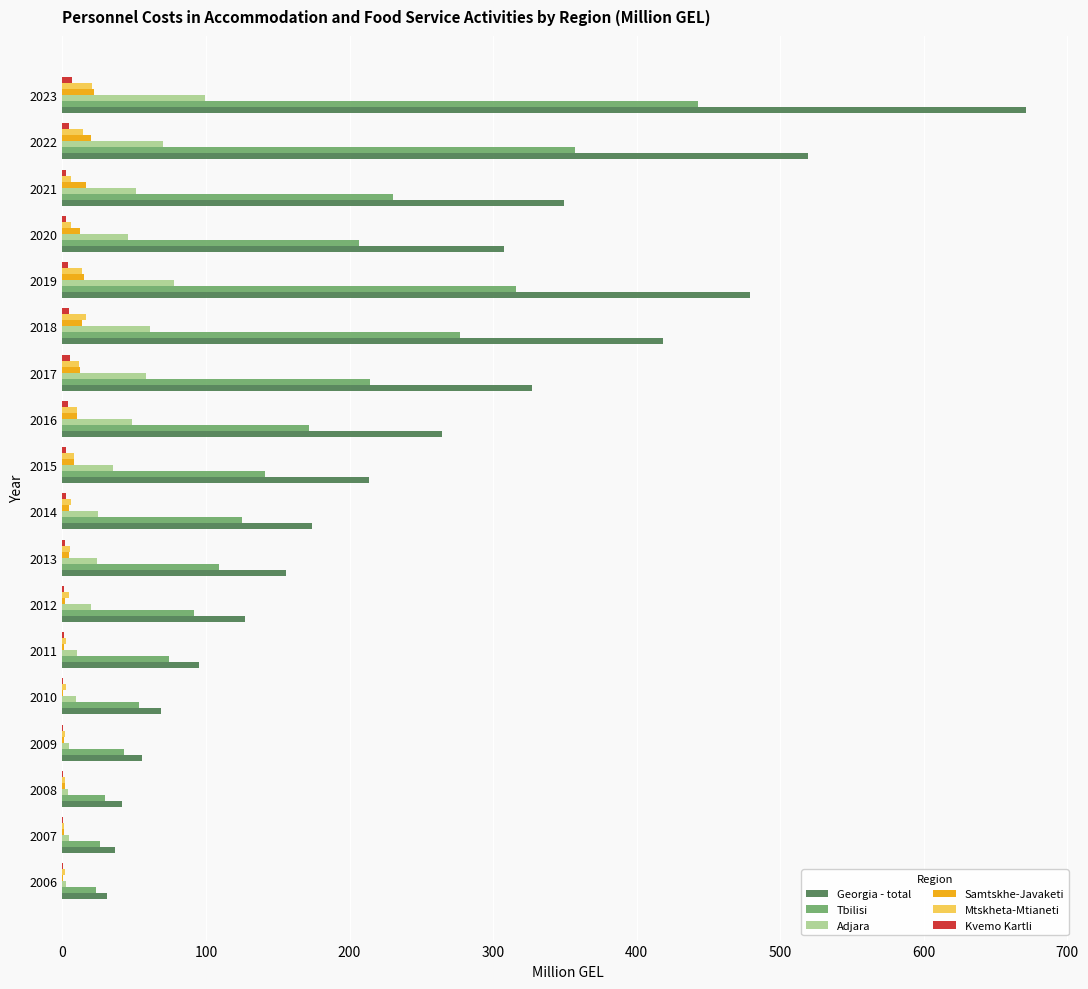

What is the highest value of the Tbilisi series?

443.0